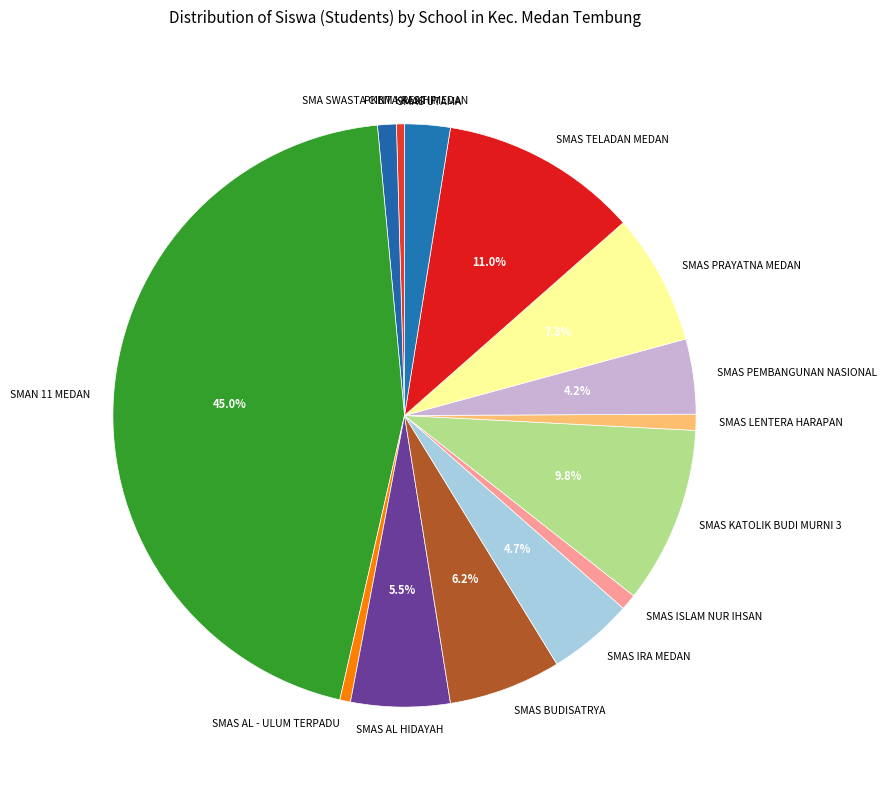

How many slices are in this pie chart?

14